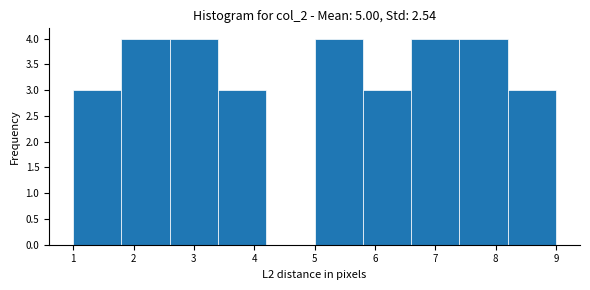

What is the height of the bar covering 6.6 to 7.4 on the x-axis? The values are not printed on the chart, so give them approximately, as read against the axis.

4